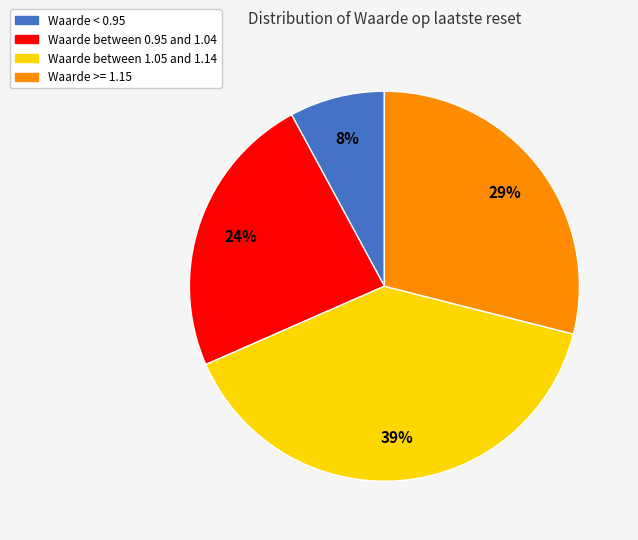

To the nearest percent, what is the average slice percentage?

25%